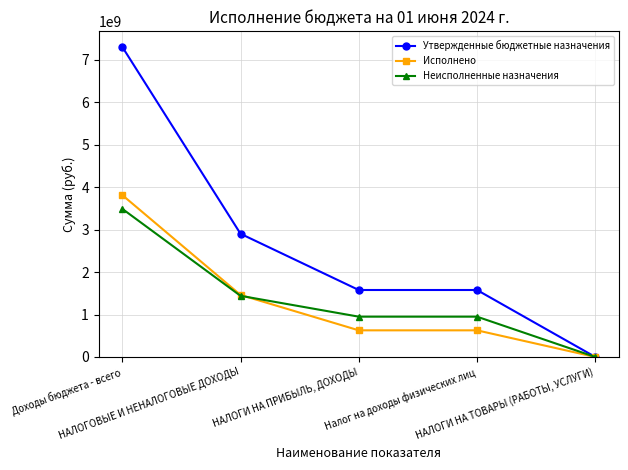

At which label is Утвержденные бюджетные назначения closest to 3650067478?

НАЛОГОВЫЕ И НЕНАЛОГОВЫЕ ДОХОДЫ